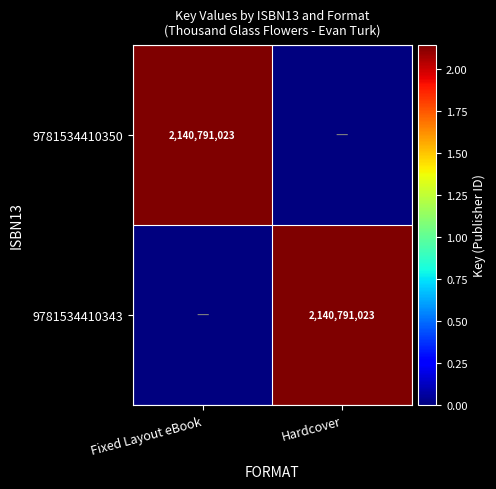

The value of 9781534410350 at Fixed Layout eBook is 2140791023. True or false?

True